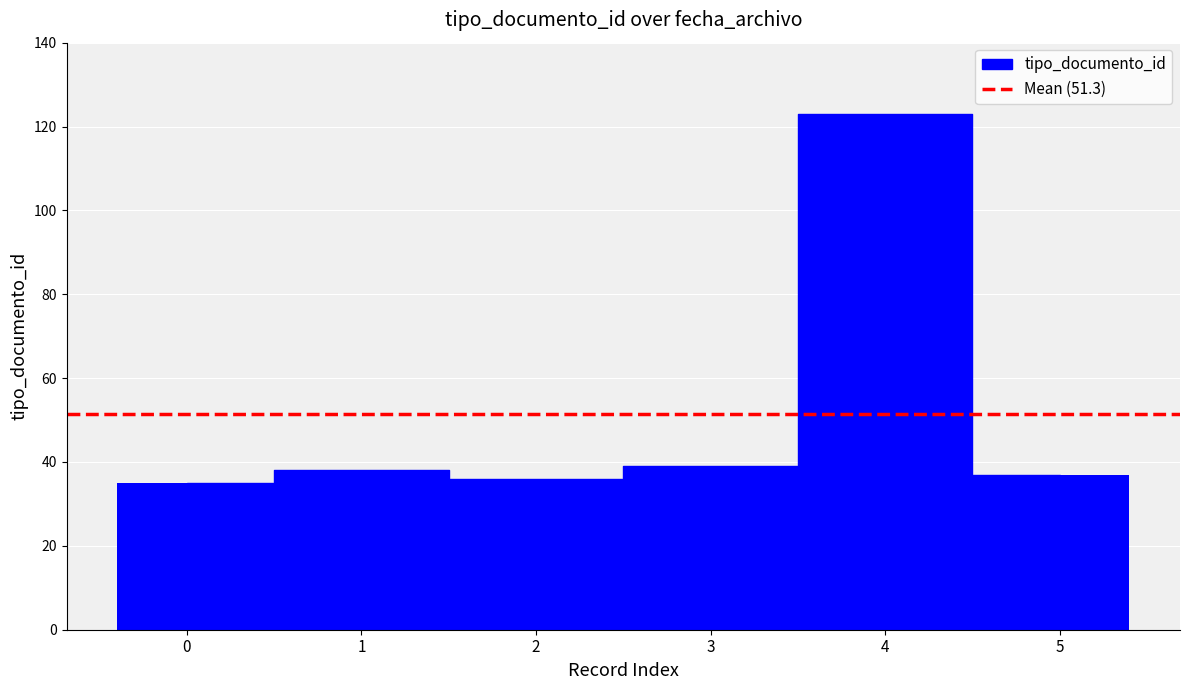

The value at 1 is 38. True or false?

True